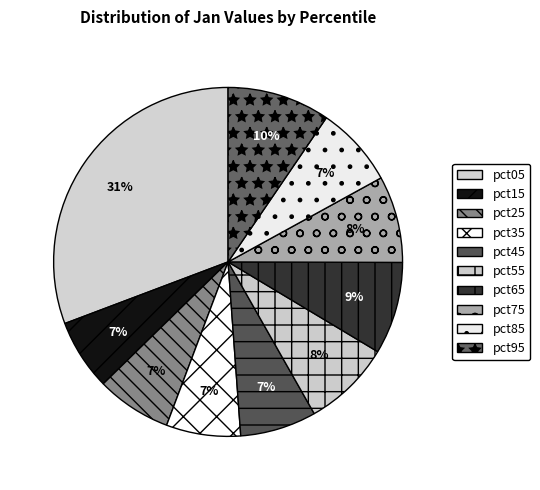

To the nearest percent, what percentage of the pie is pct05?

31%